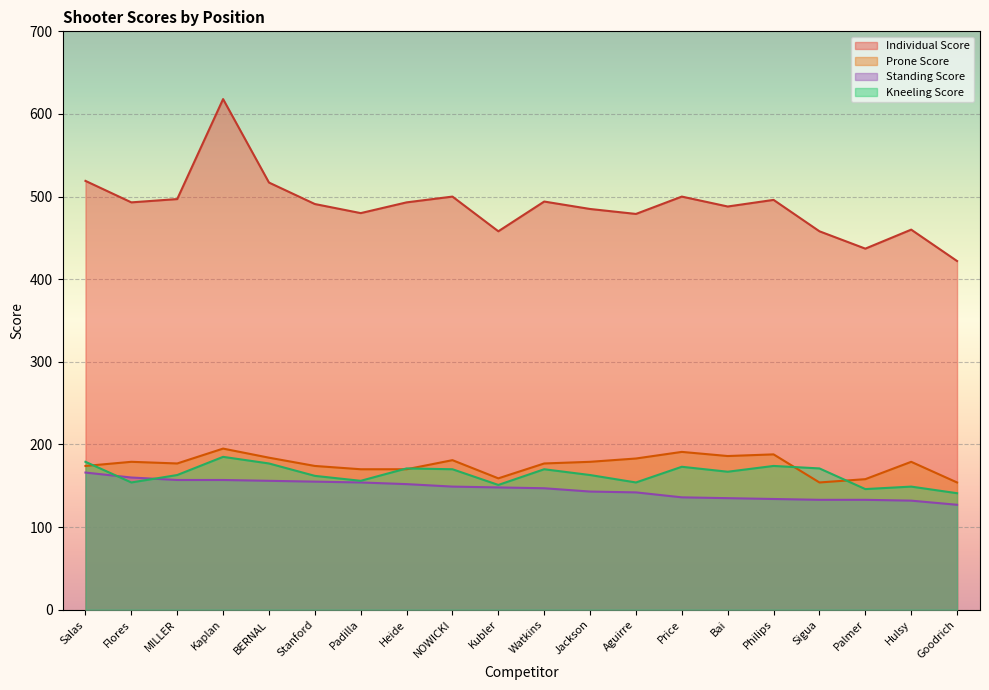

What is the value of the Prone Score point at the 15th from the left?

186